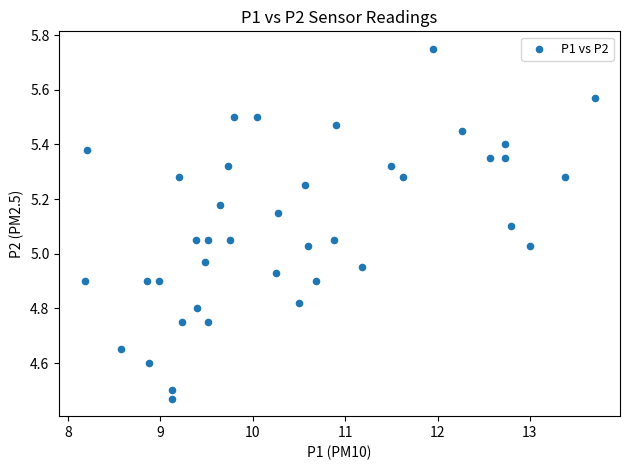

What is the range of Y values (max minus min)?

1.3